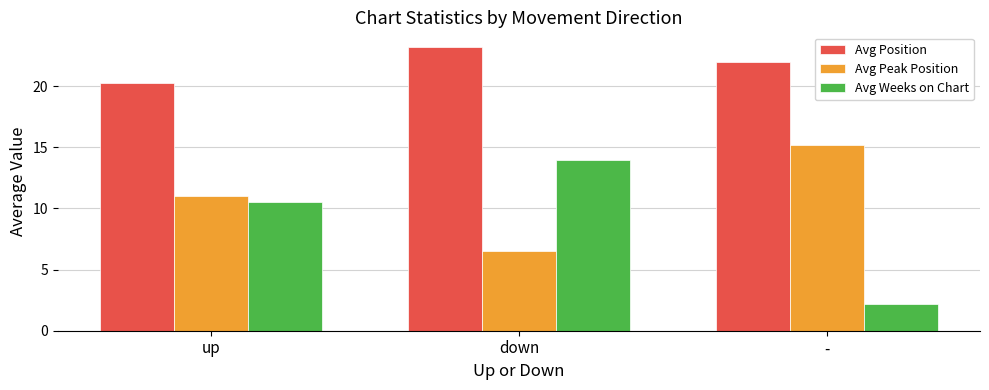

Rank the categories by Avg Position value from highest to lowest.

down, -, up